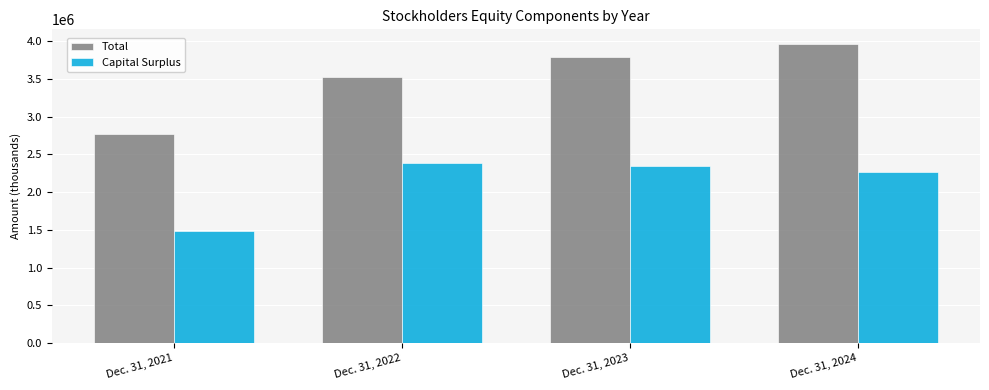

At which category does the chart reach its minimum across all series?

Dec. 31, 2021